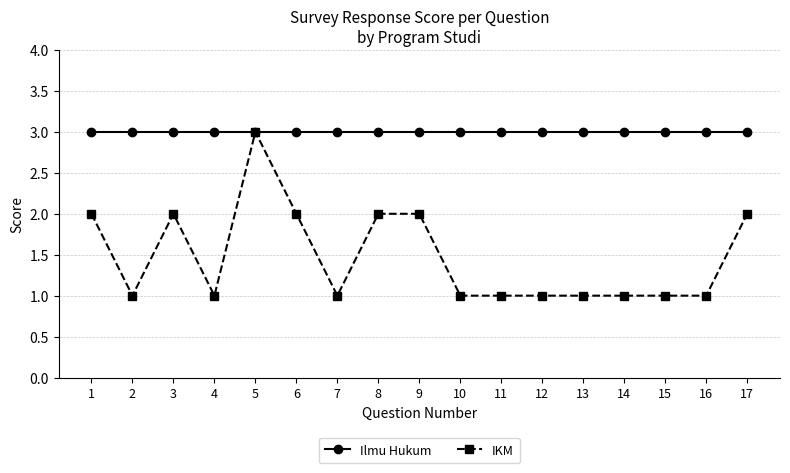

What is the value of the IKM point at the 13th from the left?

1